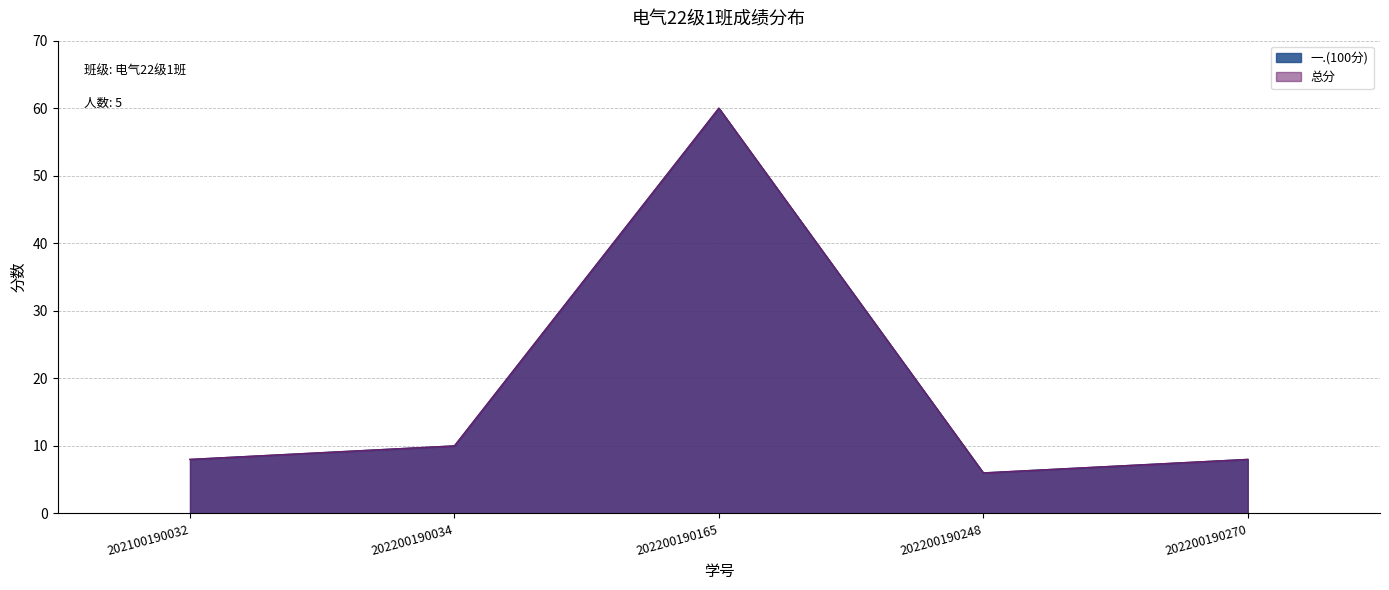

Which has a higher value, 202200190034 or 202200190165?

202200190165